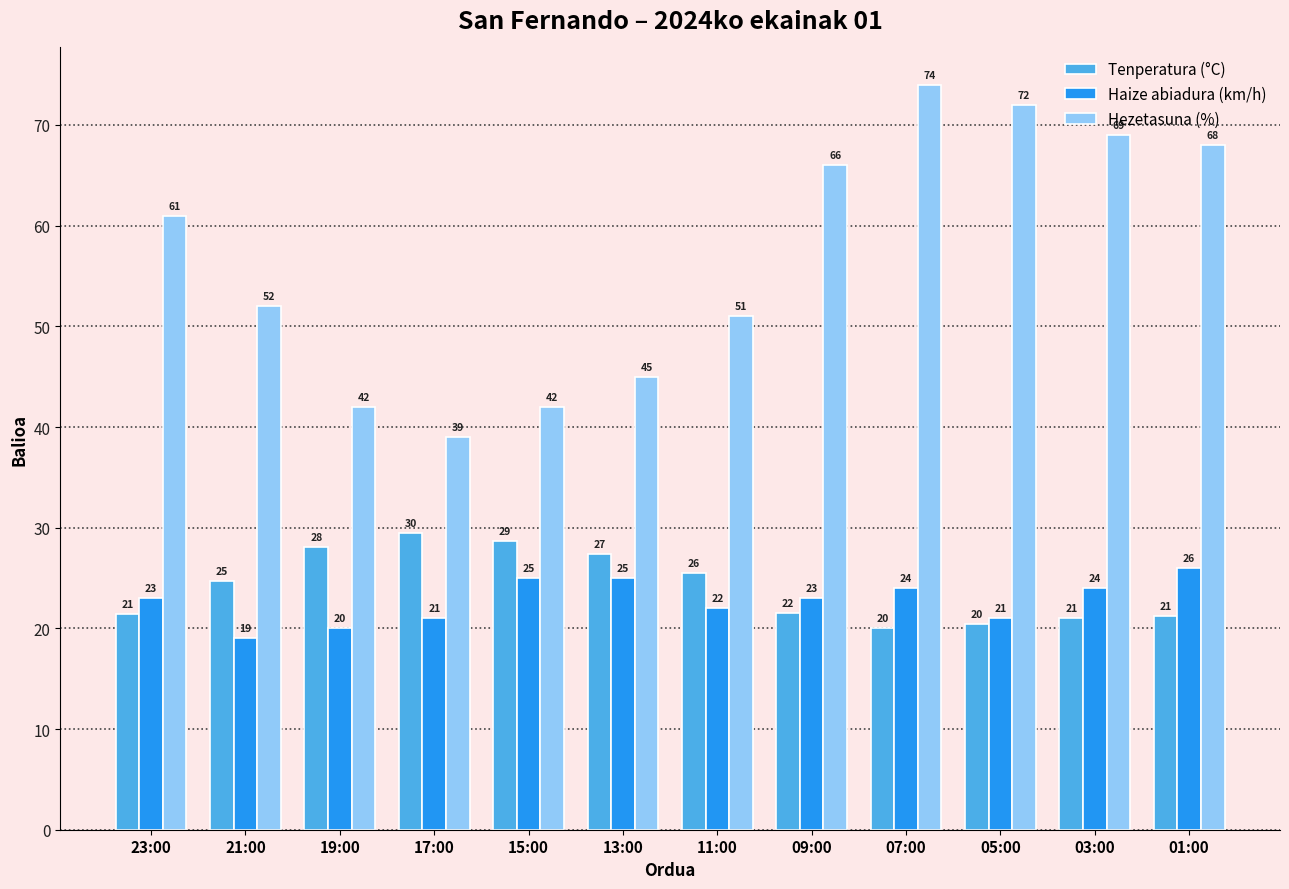

What are all the series names shown in the legend?

Tenperatura (°C), Haize abiadura (km/h), Hezetasuna (%)